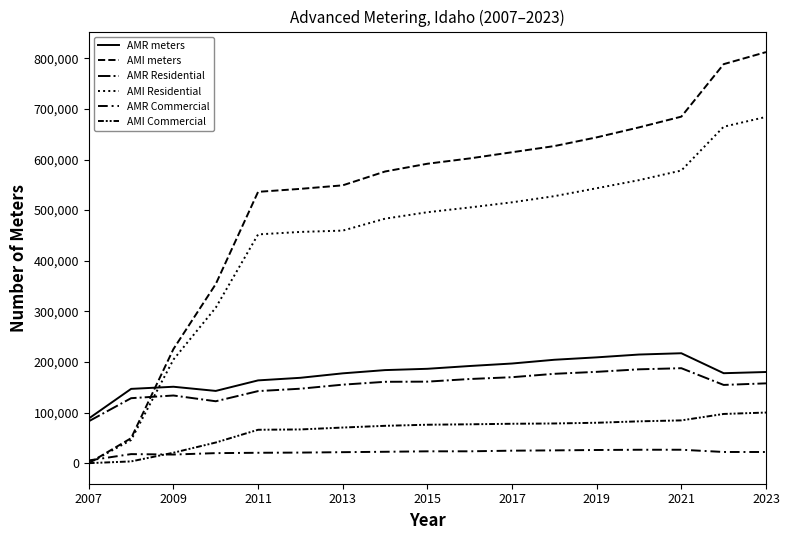

Does the chart have visible grid lines?

No